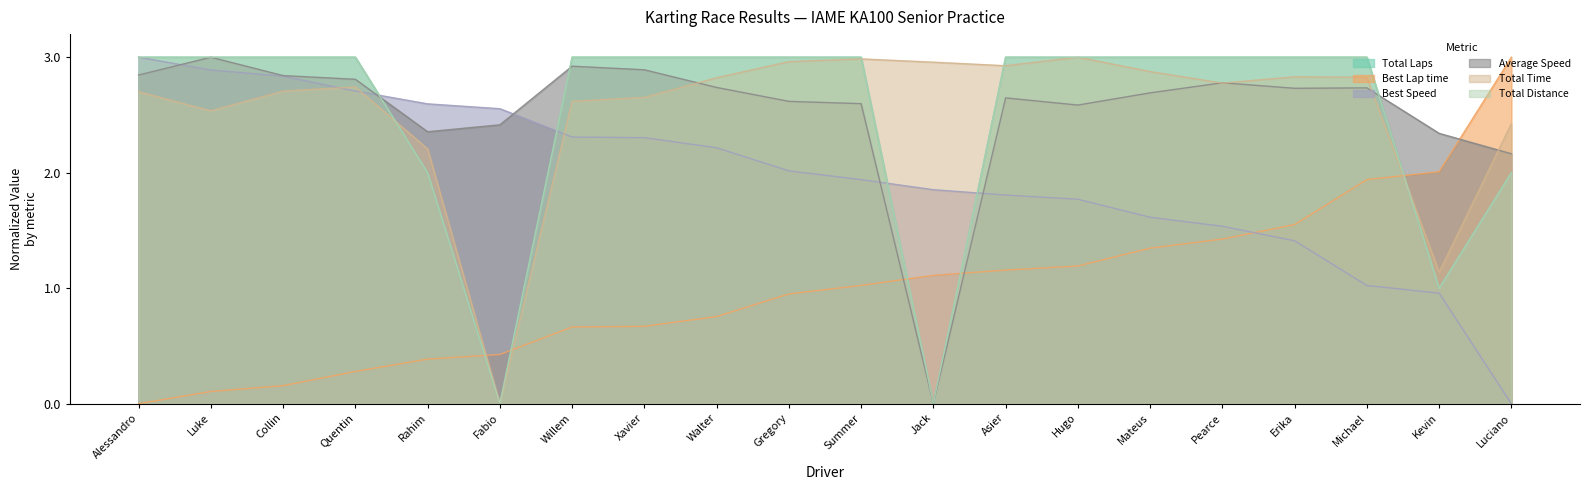

Is the value of Total Distance at Luciano greater than the value of Best Lap time at Jack?

Yes